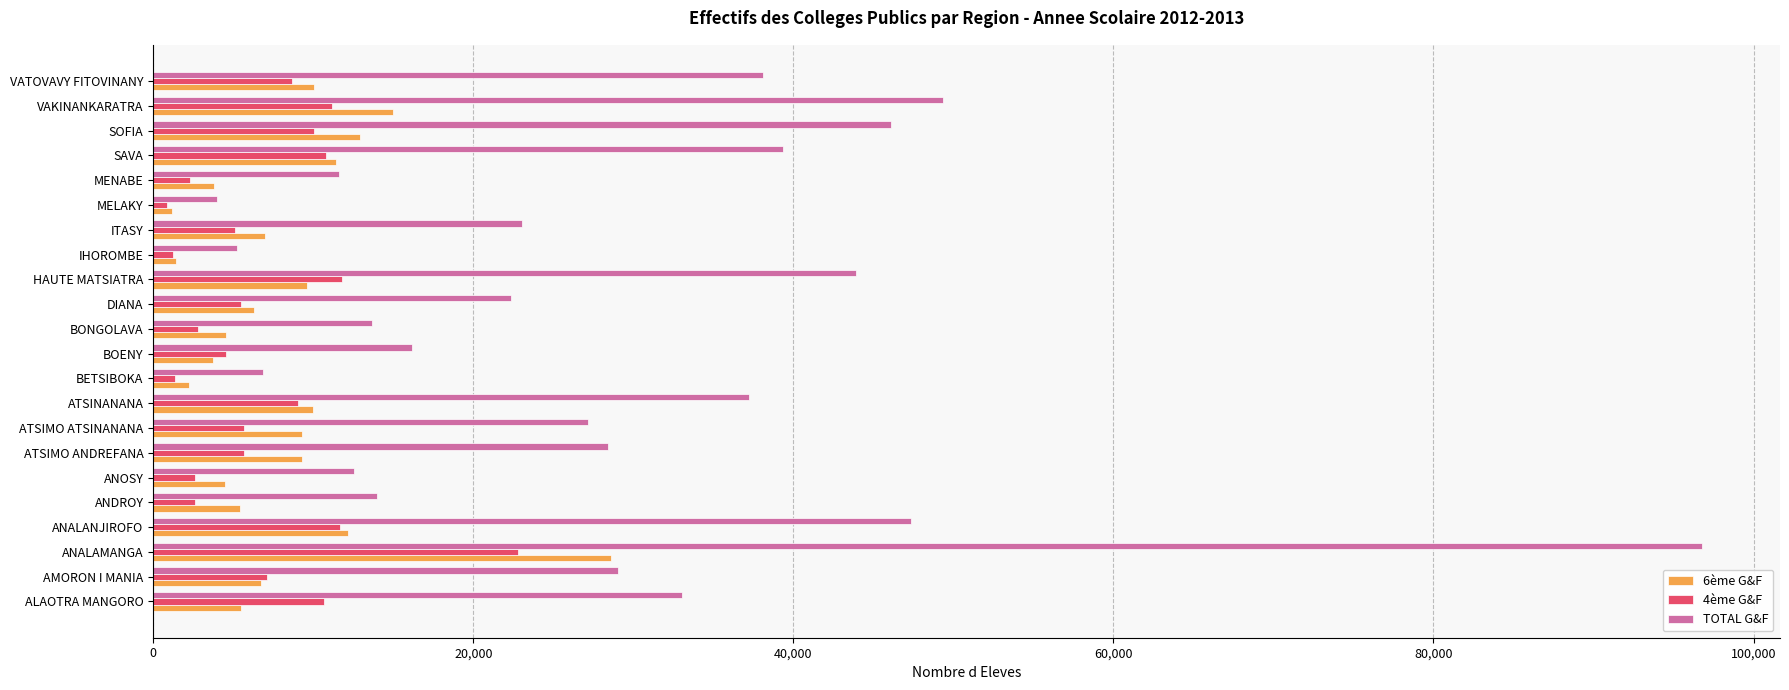

Which category has the highest value across all series?

ANALAMANGA